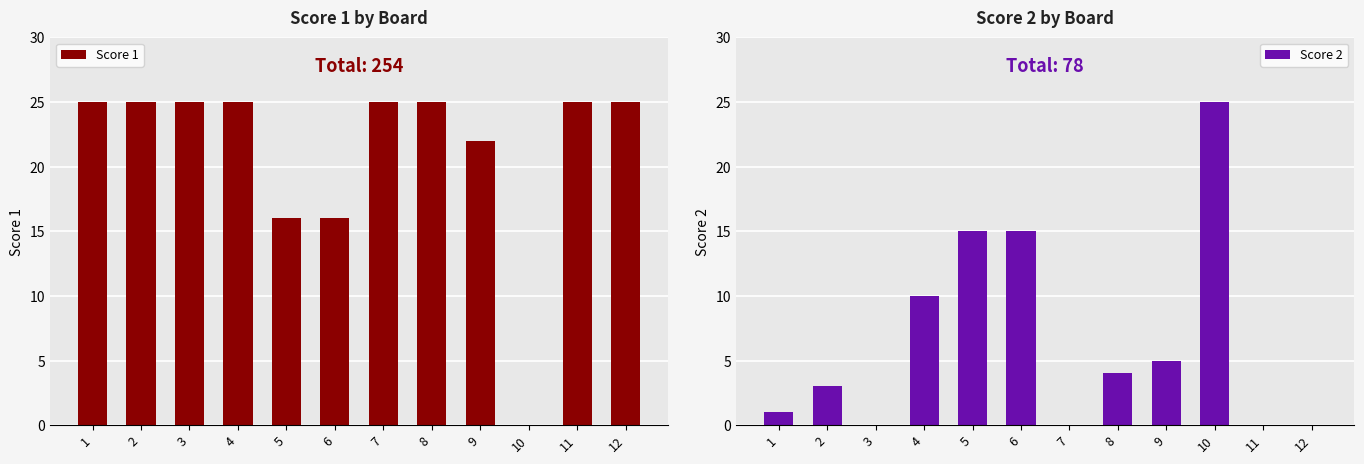

Rank the categories by Score 2 value from lowest to highest.

3, 7, 11, 12, 1, 2, 8, 9, 4, 5, 6, 10